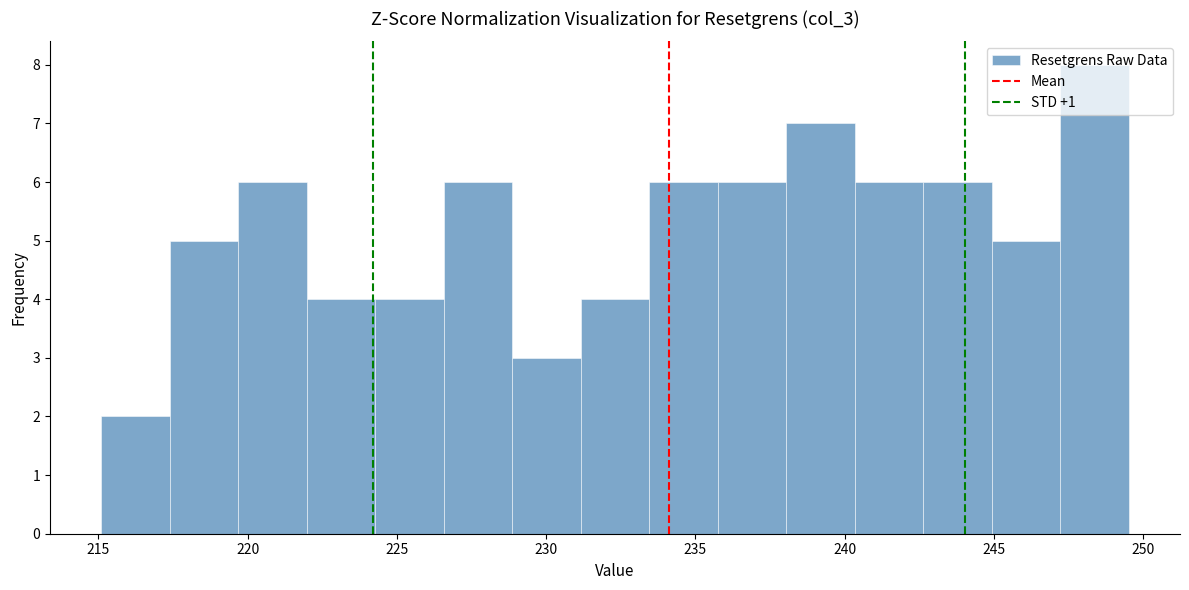

Reading left to right, transcribe this chart: for each bar, give the range it covers on the x-axis and its height. Neither the bar edges nor the heights are printed on the chart, so give them approximately, as read against the axes.

215.0 to 217.5: 2
217.5 to 219.5: 5
219.5 to 222.0: 6
222.0 to 224.5: 4
224.5 to 226.5: 4
226.5 to 229.0: 6
229.0 to 231.0: 3
231.0 to 233.5: 4
233.5 to 235.5: 6
235.5 to 238.0: 6
238.0 to 240.5: 7
240.5 to 242.5: 6
242.5 to 245.0: 6
245.0 to 247.0: 5
247.0 to 249.5: 8